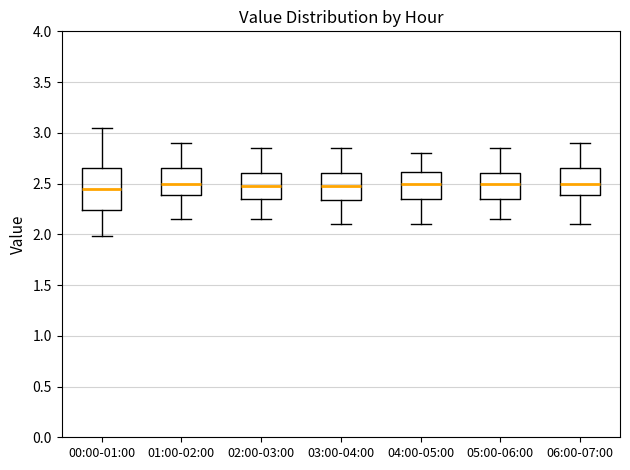

Comparing the boxes themselves (not the whiskers), which one is the tallest?

00:00-01:00